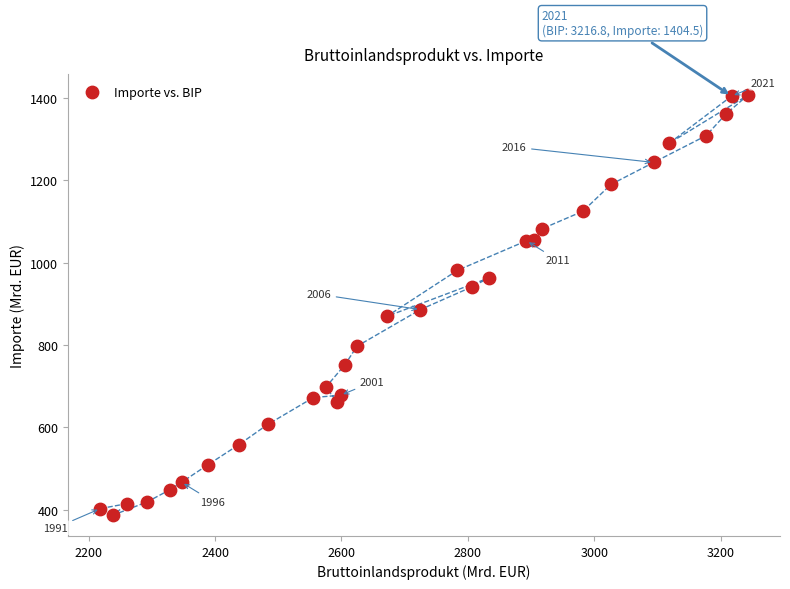

What is the range of Y values (max minus min)?

1019.3